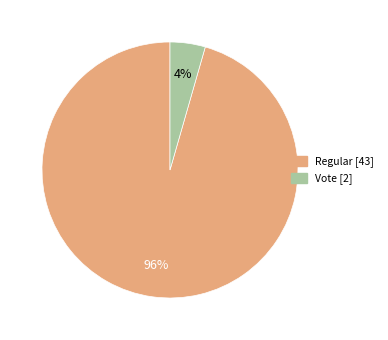

Is there any slice that represents more than half of the pie?

Yes